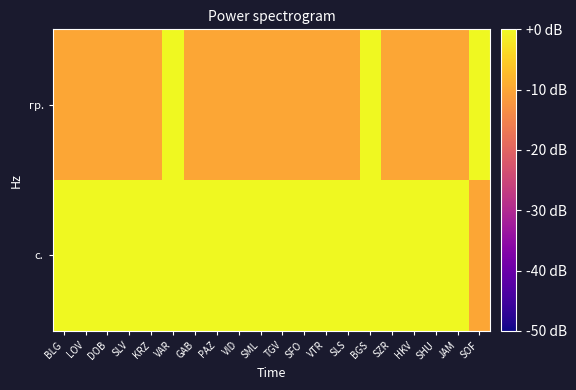

Between TGV and SFO, which series saw the biggest shift?

с.